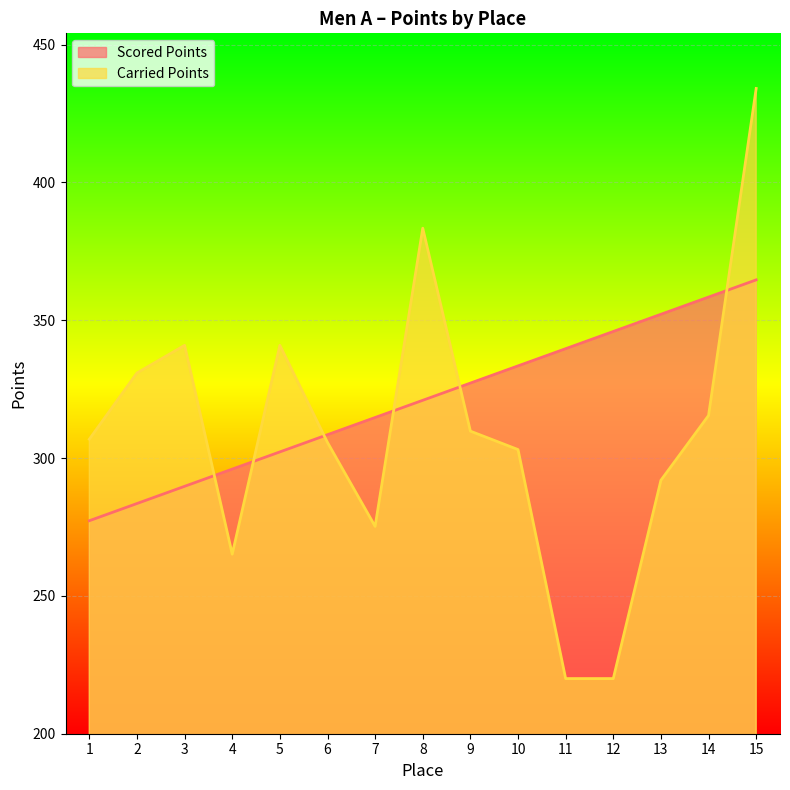

True or false: Carried Points has a value of 306.8 at 1.

True